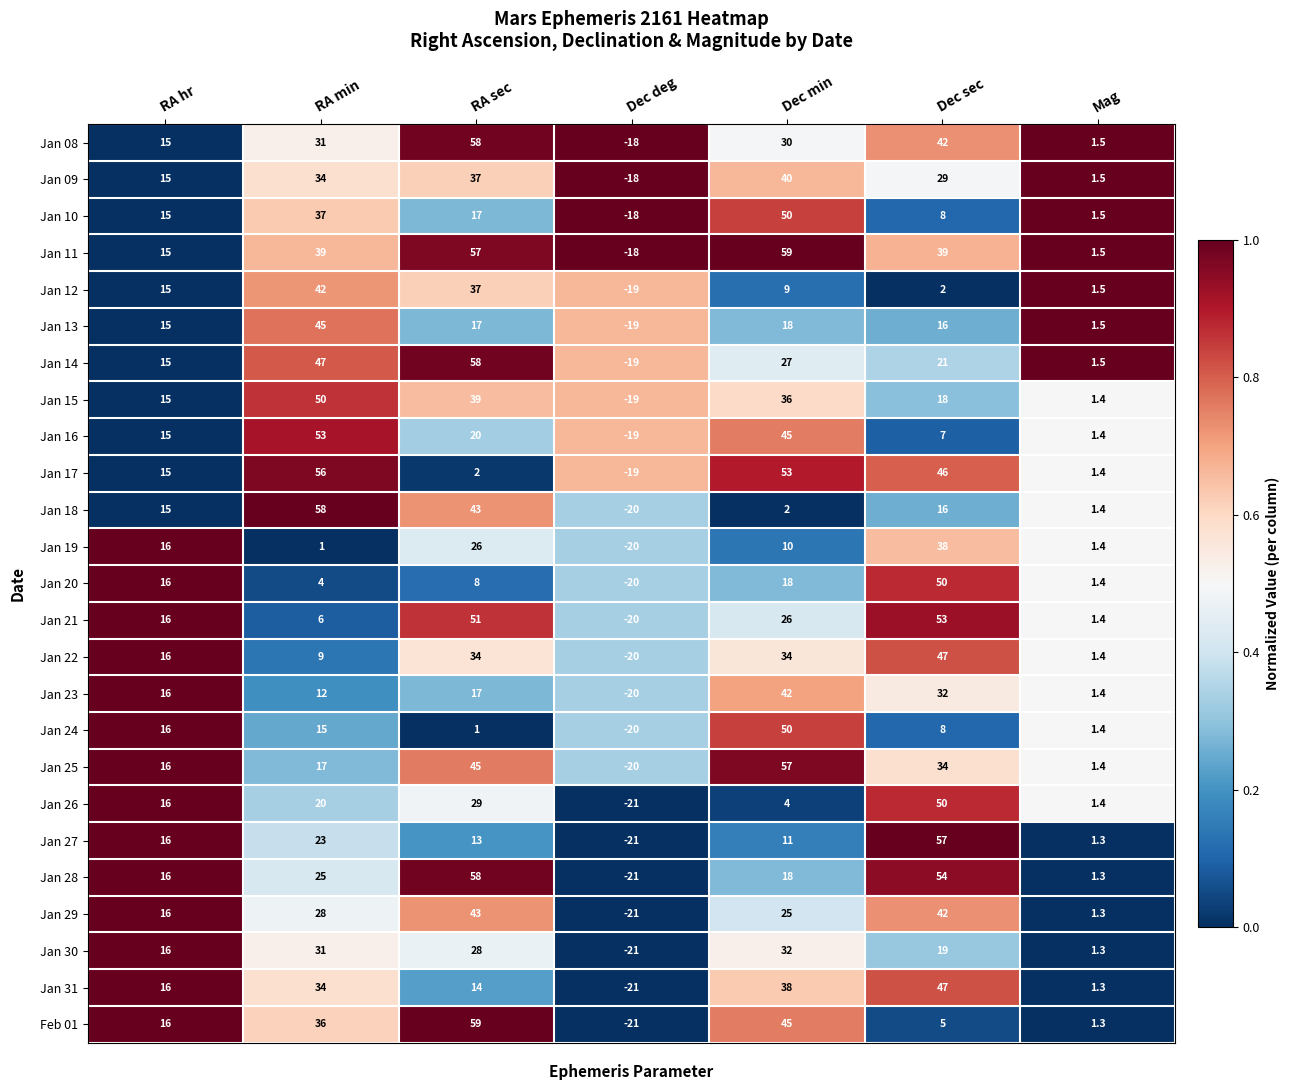

At how many categories does at least one series exceed 0?

6